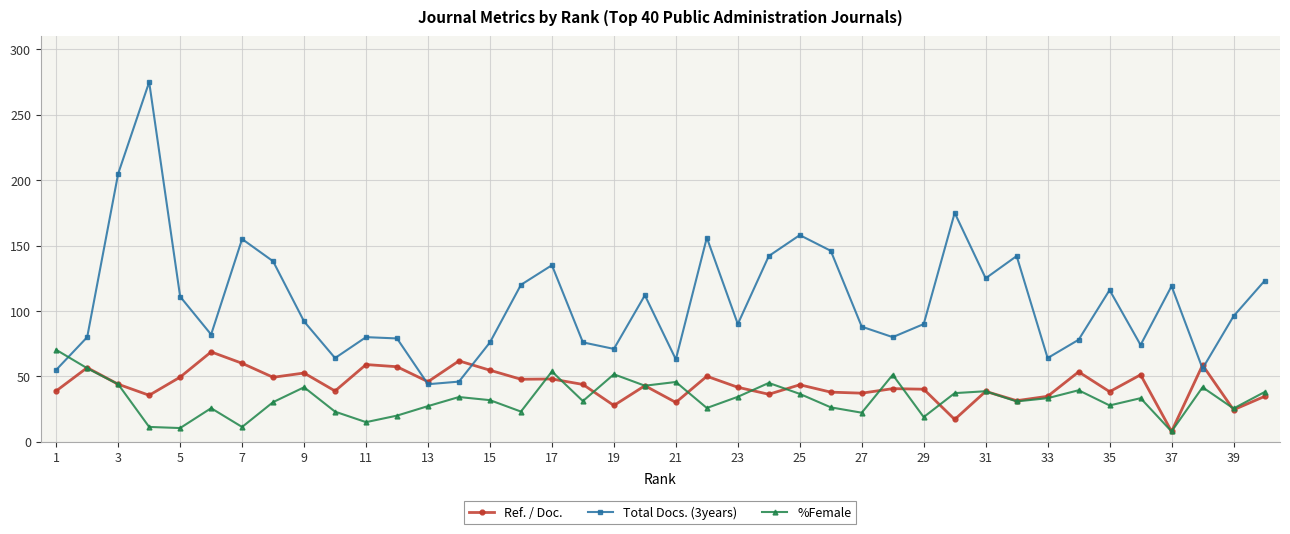

How many categories are shown in the chart?

40